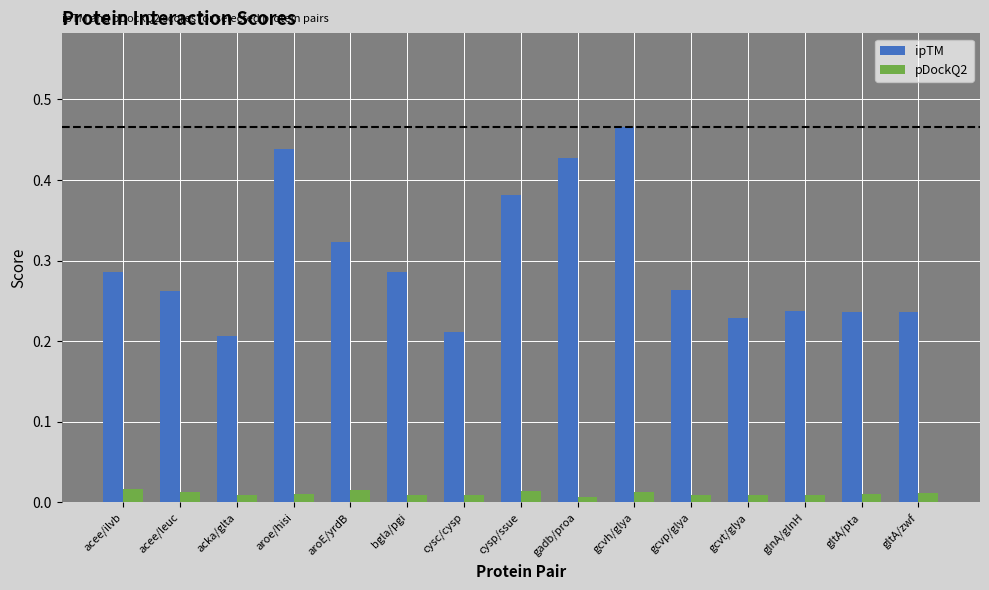

Which category has the highest value in the ipTM series?

gcvh/glya